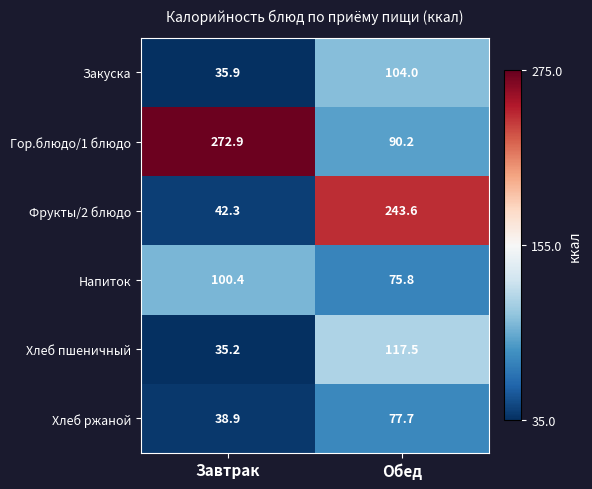

Which series has the largest total across all categories?

Гор.блюдо/1 блюдо